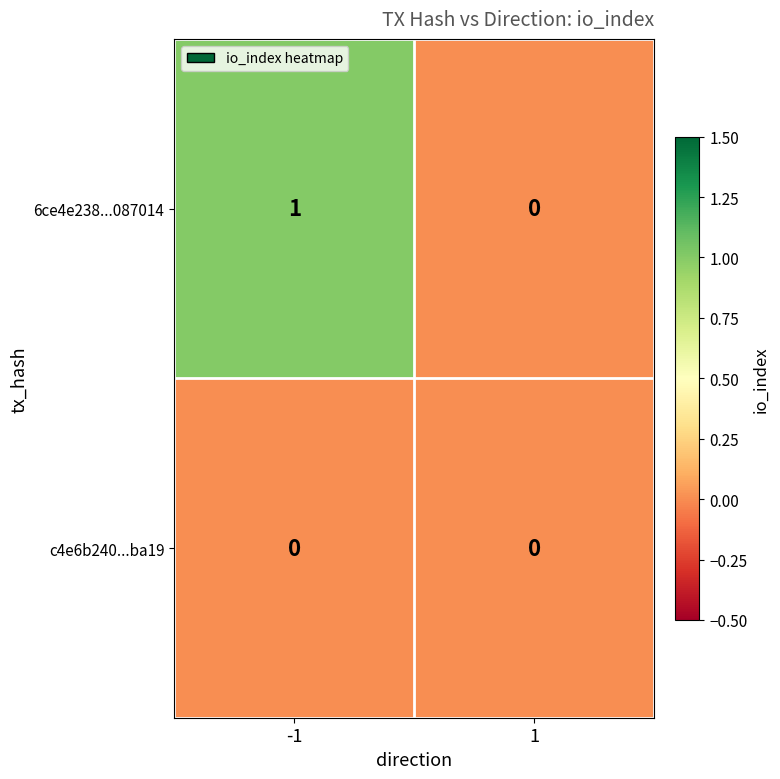

List the series in order of their overall mean, lowest first.

c4e6b240...ba19, 6ce4e238...087014